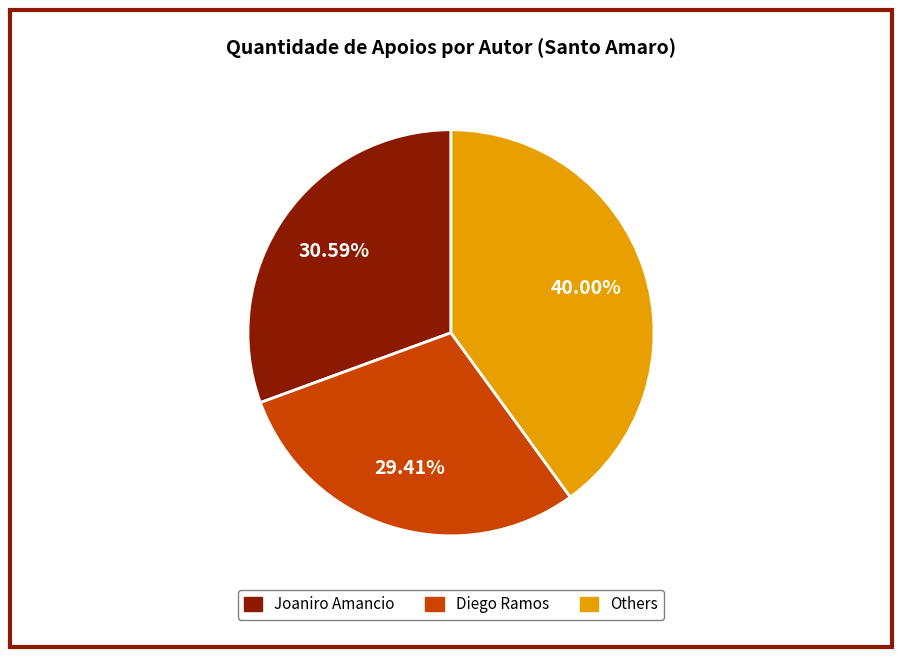

Is there a majority slice in this chart?

No